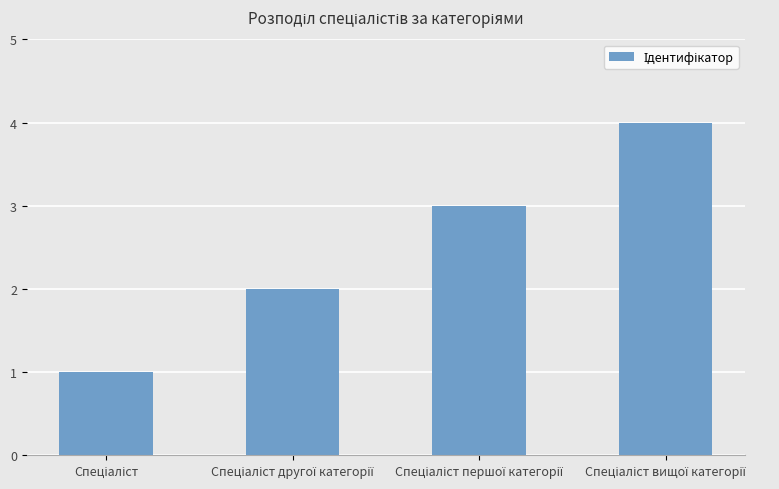

What is the maximum value shown in the chart?

4